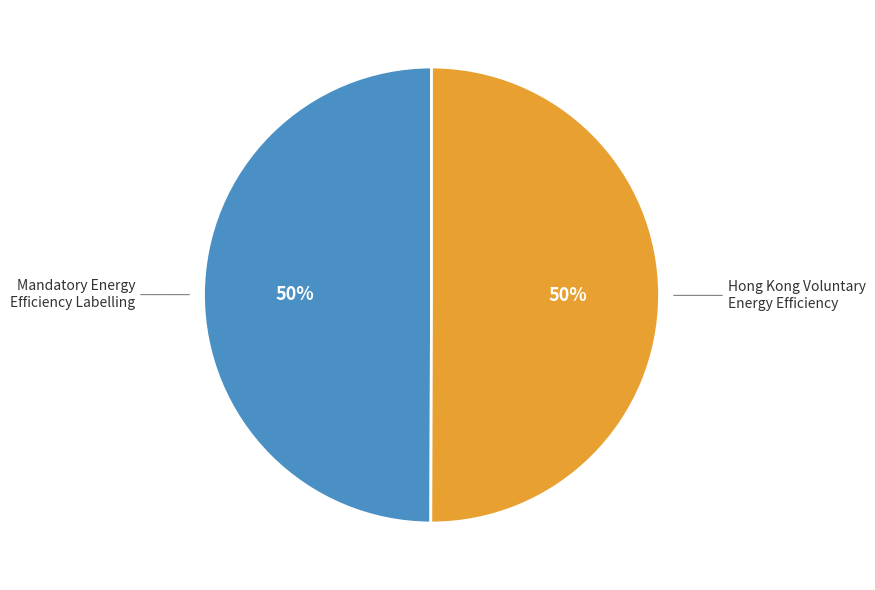

To the nearest percent, what is the average slice percentage?

50%